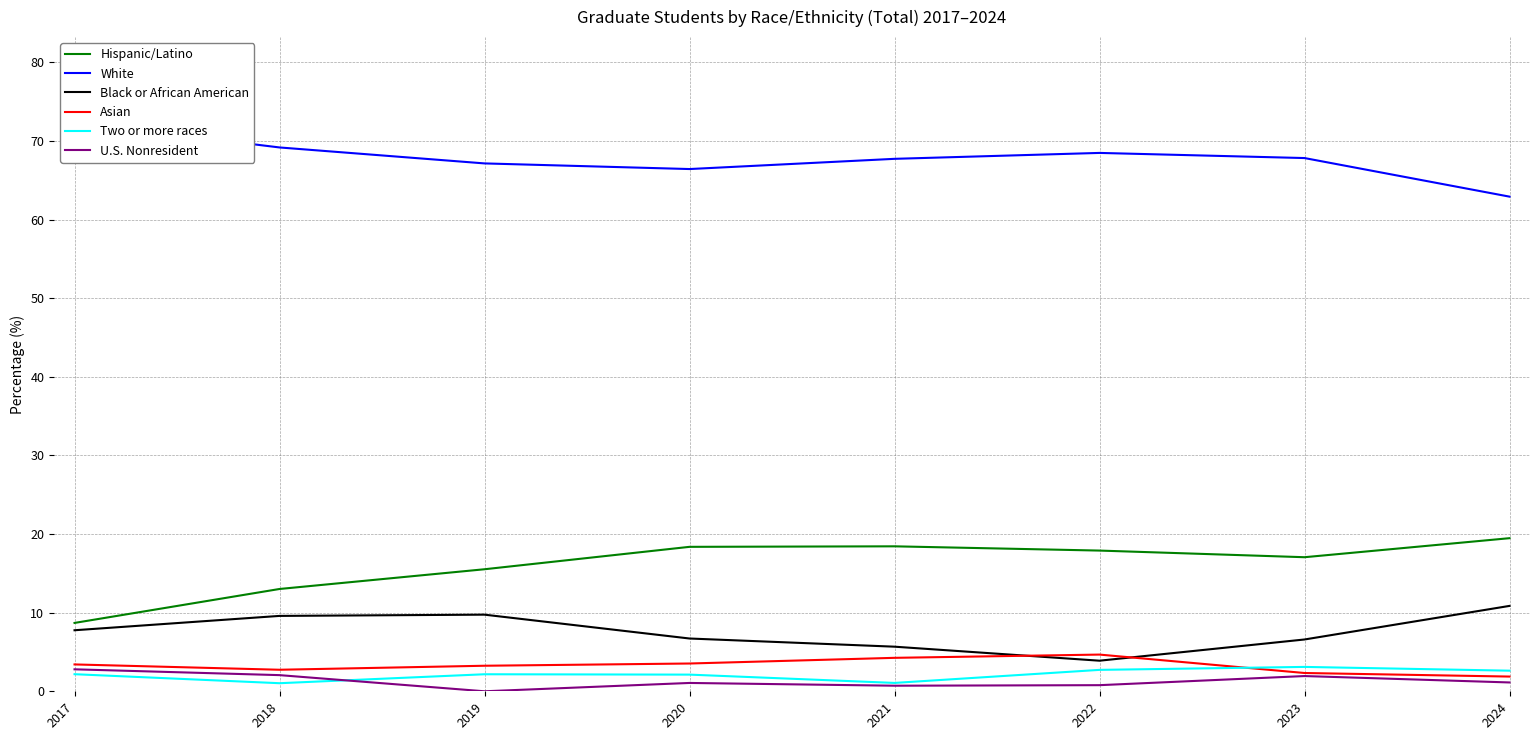

What is the approximate value of Two or more races at 2019?

2.2